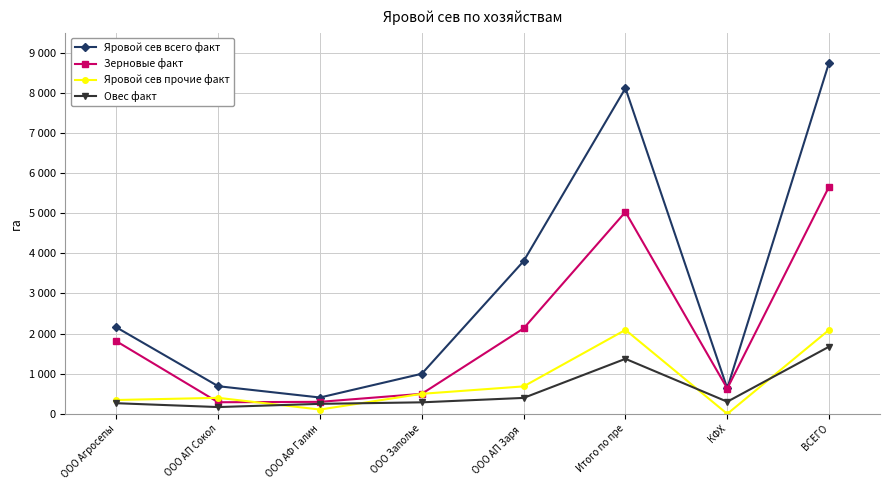

What are all the series names shown in the legend?

Яровой сев всего факт, Зерновые факт, Яровой сев прочие факт, Овес факт